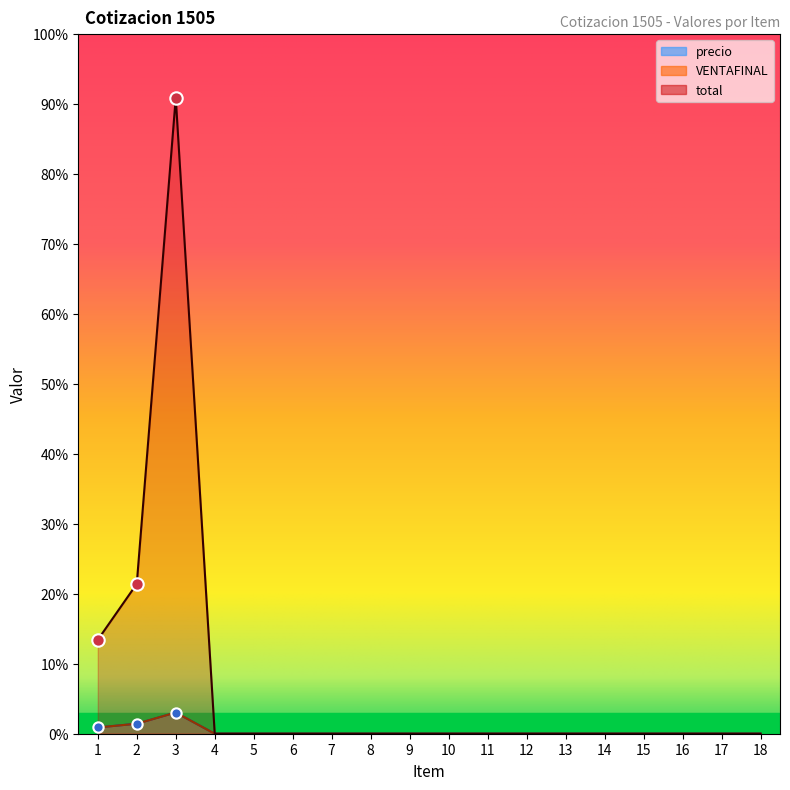

At which category is the sum across all series the highest?

3